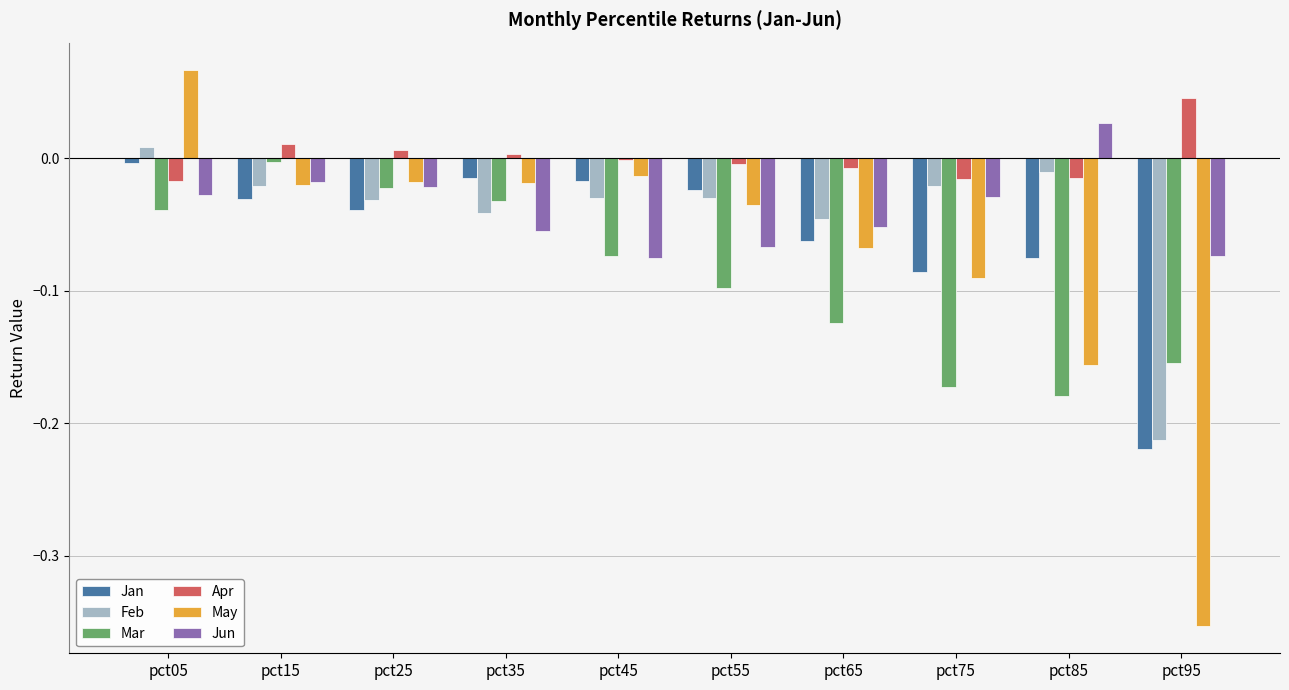

What are all the series names shown in the legend?

Jan, Feb, Mar, Apr, May, Jun